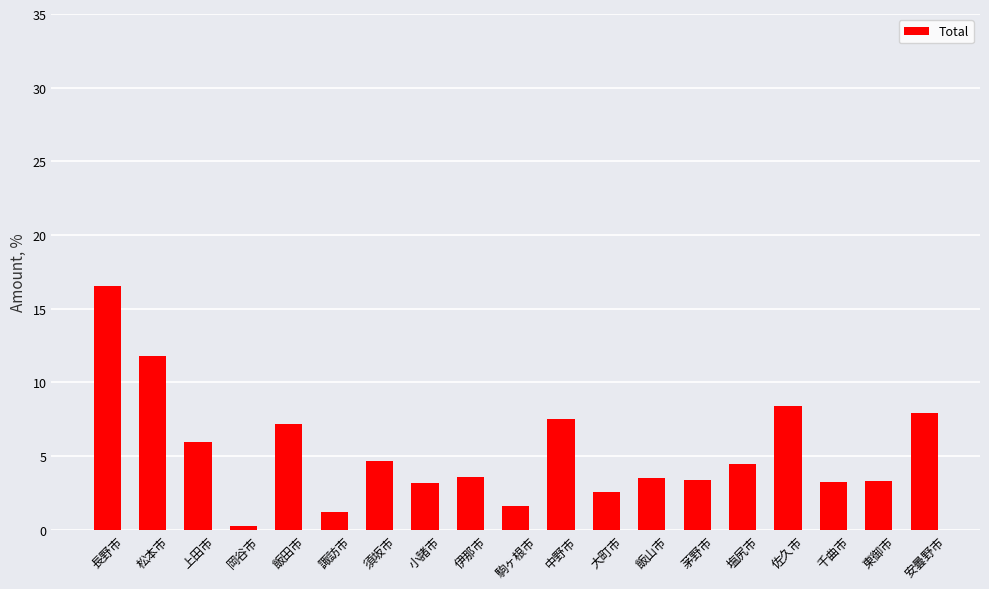

What is the difference between the second highest and second lowest values?

10.6